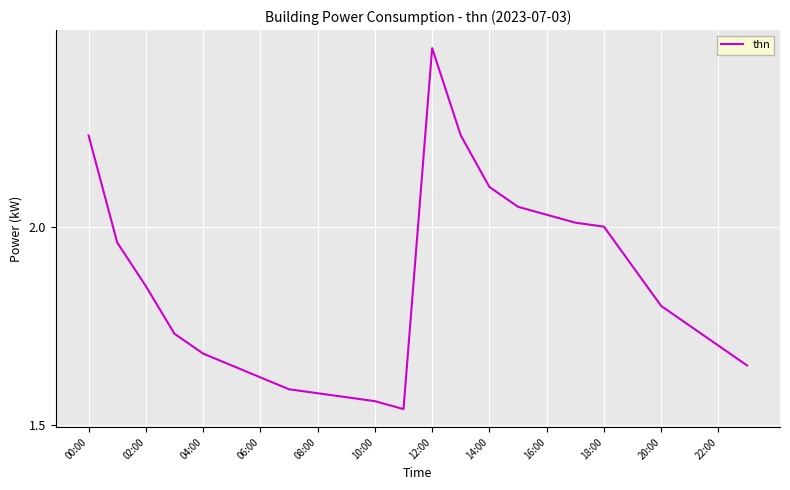

What is the difference between the maximum and minimum values?

0.9